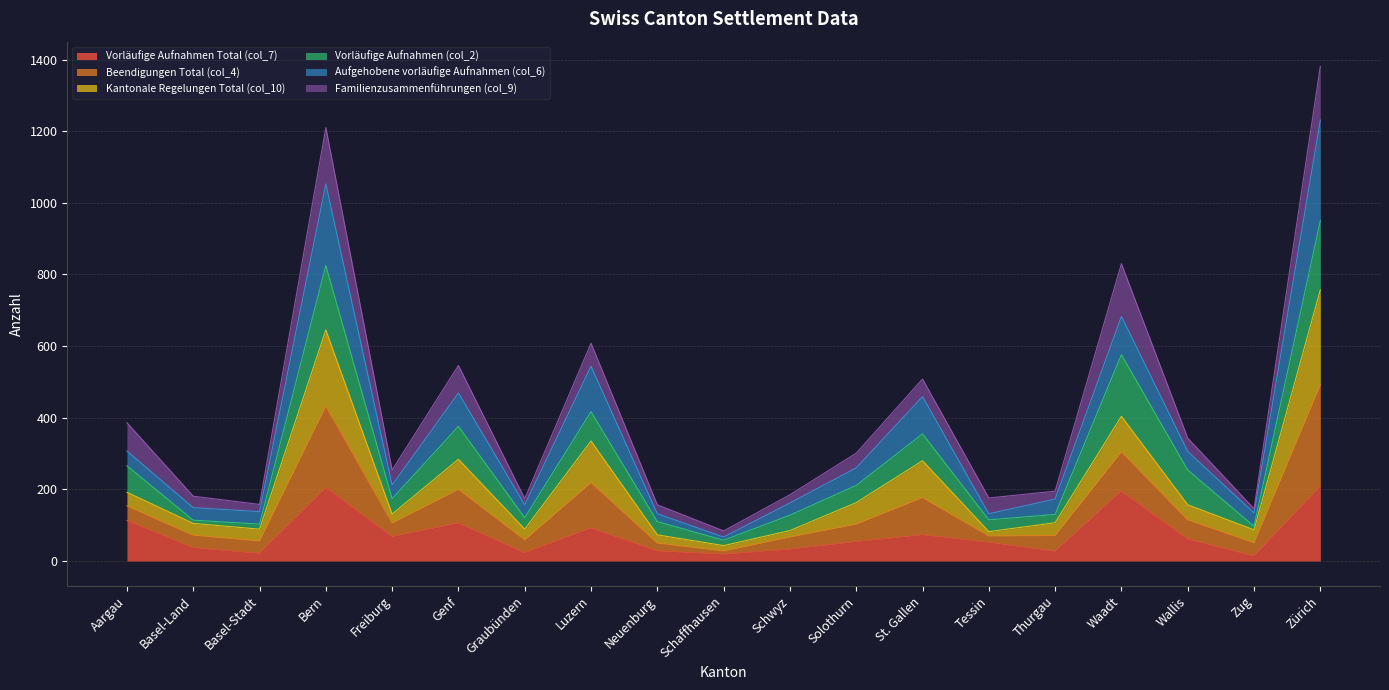

Which has a higher value, Aargau or Graubünden?

Aargau